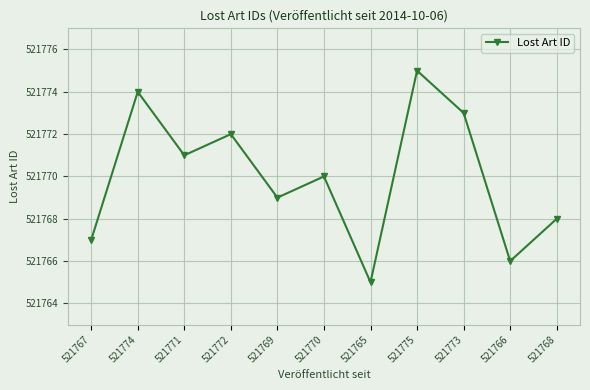

Where does the data first go above 521770?

521774